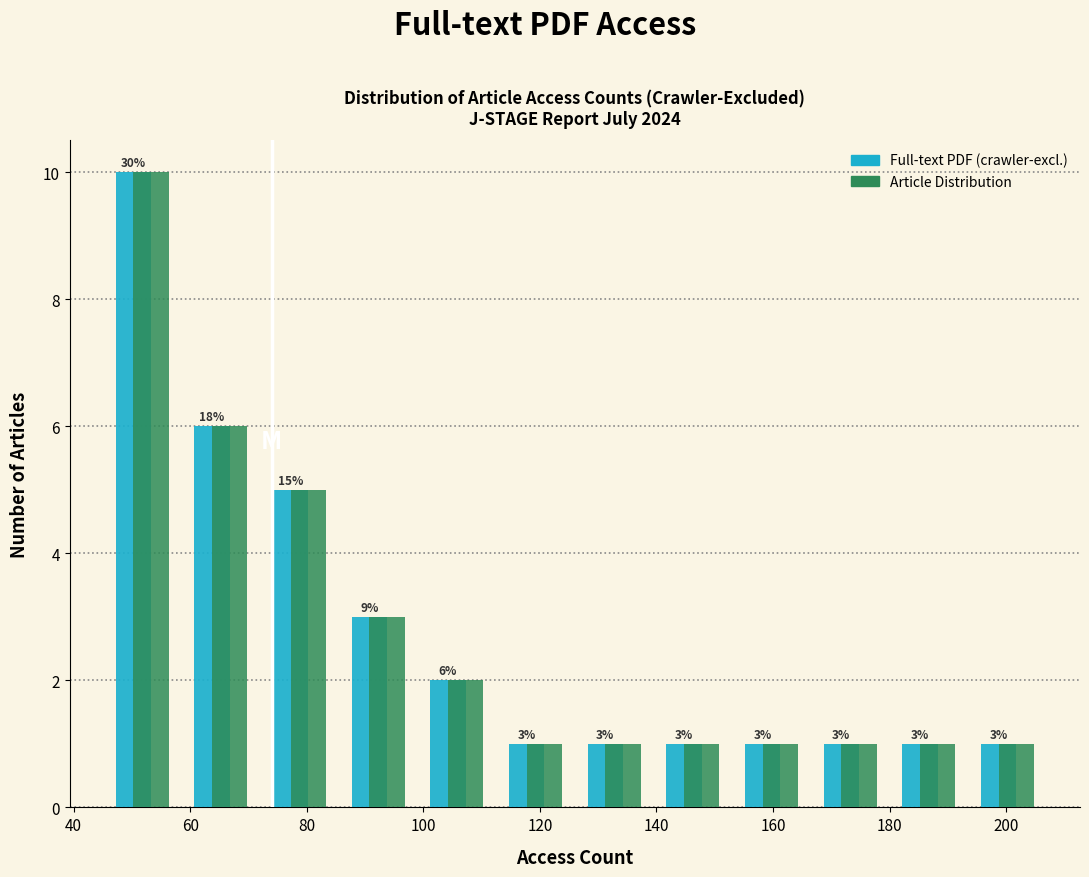

In the Article Distribution series, which range on the x-axis has the tallest bar?

45.0 to 58.5